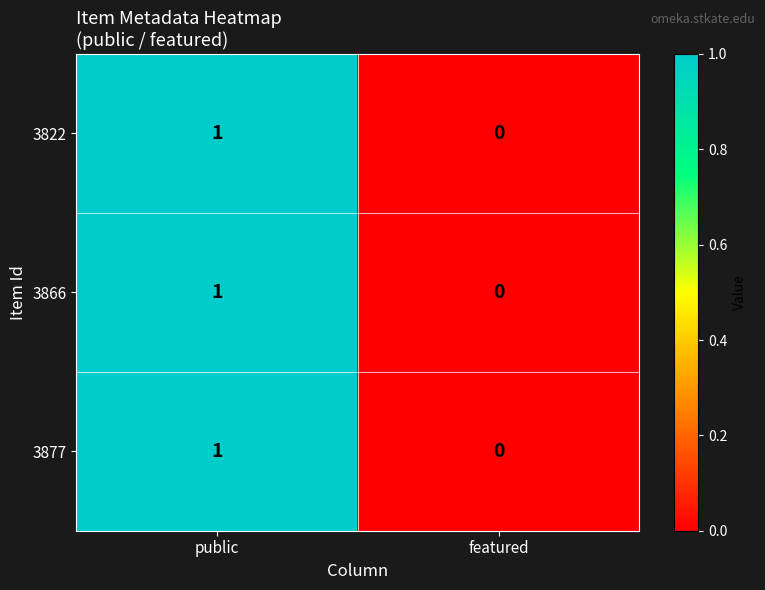

Reading left to right, transcribe all the data shown in this chart.

3822: 1	0
3866: 1	0
3877: 1	0